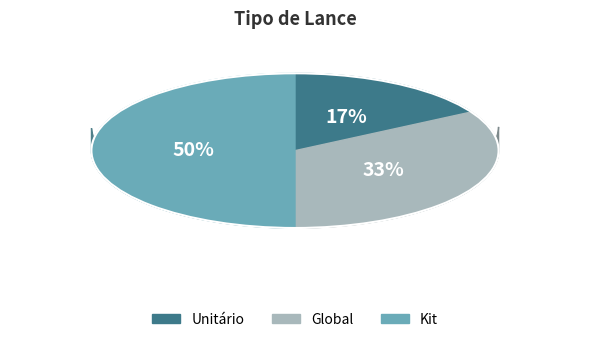

To the nearest percent, what is the average slice percentage?

33%